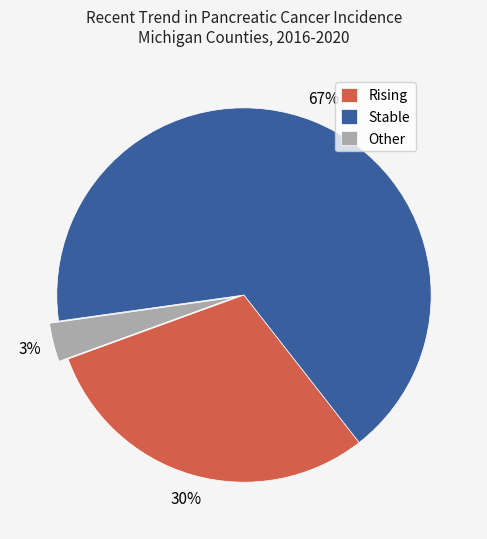

What is the largest slice in the pie chart?

Stable